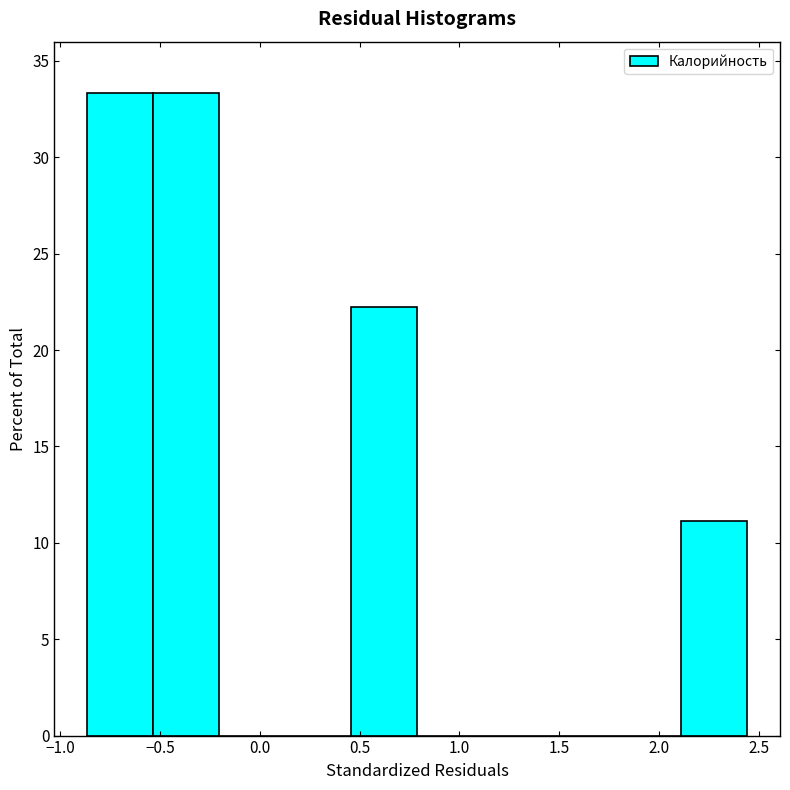

Reading left to right, transcribe this chart: for each bar, give the range it covers on the x-axis and its height. Neither the bar edges nor the heights are printed on the chart, so give them approximately, as read against the axes.

-0.85 to -0.55: 33.5
-0.55 to -0.20: 33.5
-0.20 to 0.15: 0
0.15 to 0.45: 0
0.45 to 0.80: 22.0
0.80 to 1.10: 0
1.10 to 1.45: 0
1.45 to 1.80: 0
1.80 to 2.10: 0
2.10 to 2.45: 11.0